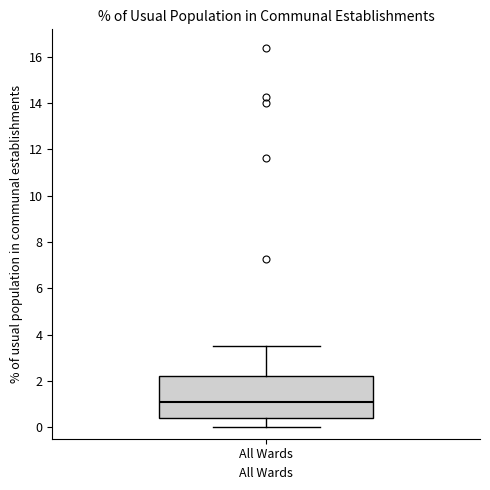

Transcribe this box plot: give where the median line is, the range the box spans, and where the two whiskers end, as read against the y-axis. The values are not printed on the chart, so give them approximately, as read against the axis.

median 1.0, box 0.4 to 2.2, whiskers 0.0 to 3.6